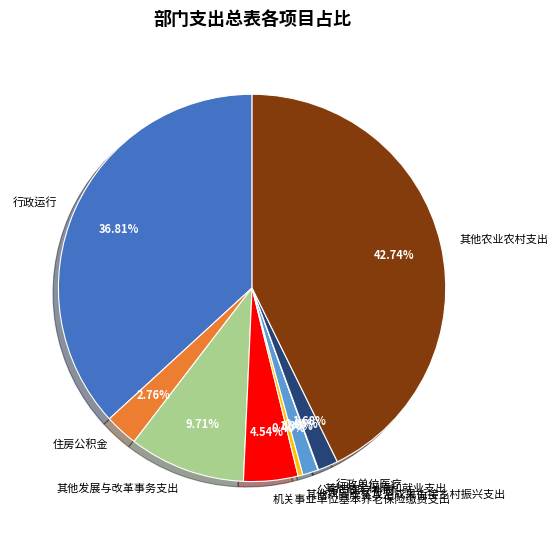

To the nearest percent, what percentage of the pie is 行政单位医疗?

2%